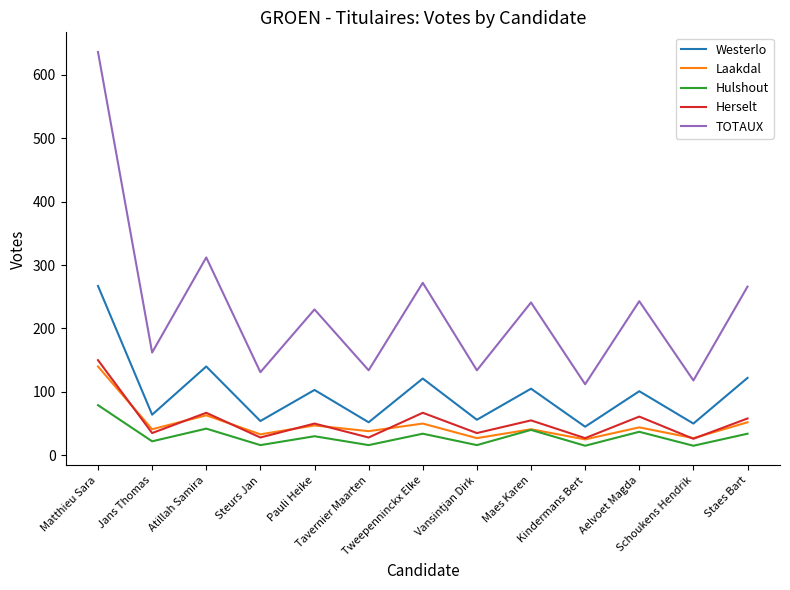

At how many categories does at least one series exceed 356?

1